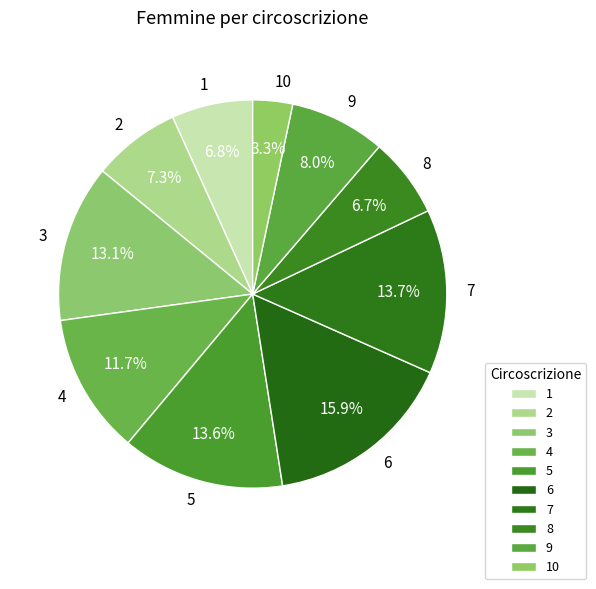

Approximately how many times larger is the value at 9 compared to 6?

0.5